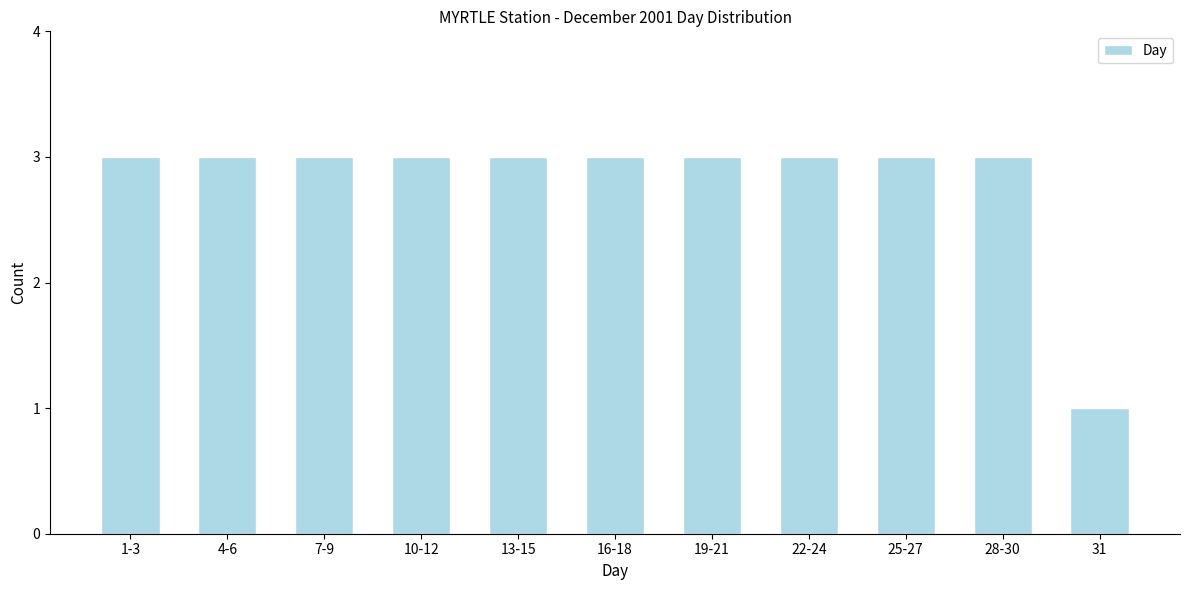

Reading left to right, transcribe all the data shown in this chart.

1-3=3	4-6=3	7-9=3	10-12=3	13-15=3	16-18=3	19-21=3	22-24=3	25-27=3	28-30=3	31=1